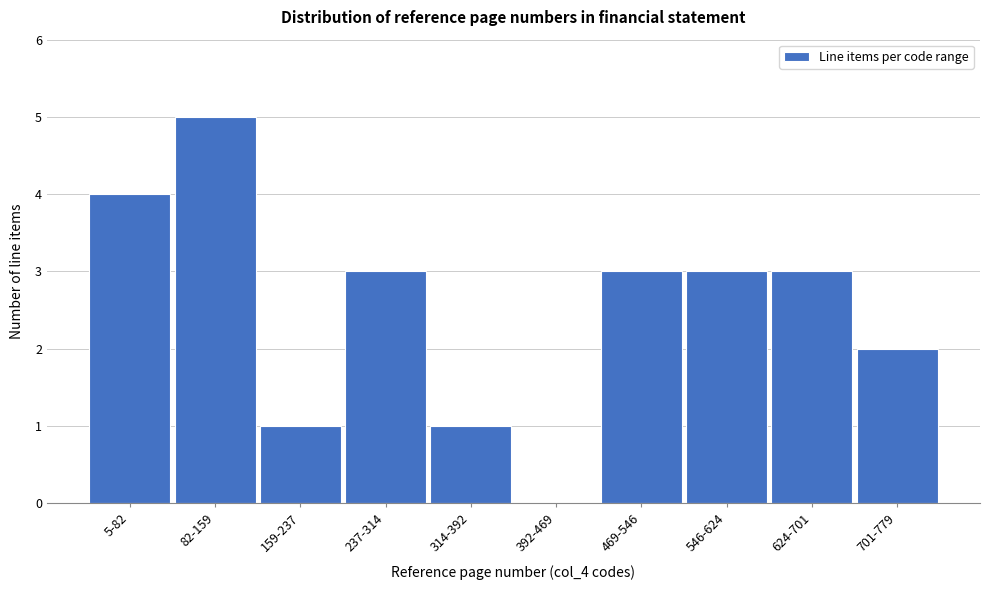

Reading right to left, transcribe all the data shown in this chart.

701-779=2	624-701=3	546-624=3	469-546=3	392-469=0	314-392=1	237-314=3	159-237=1	82-159=5	5-82=4